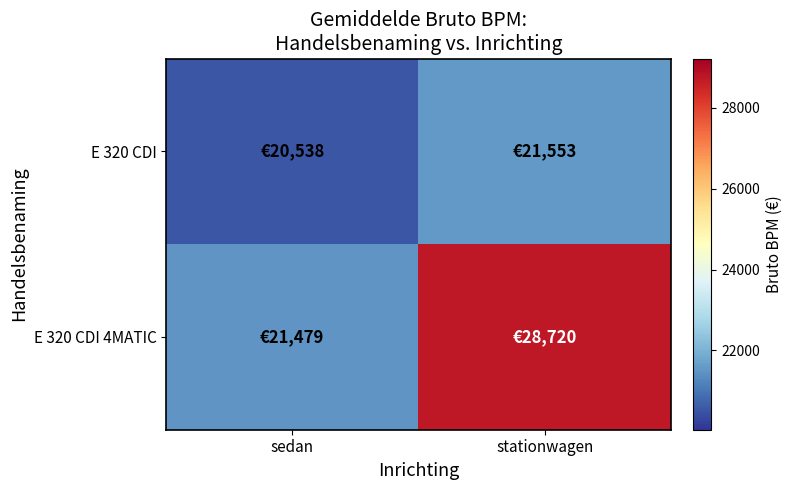

What is the minimum value shown in the chart?

20538